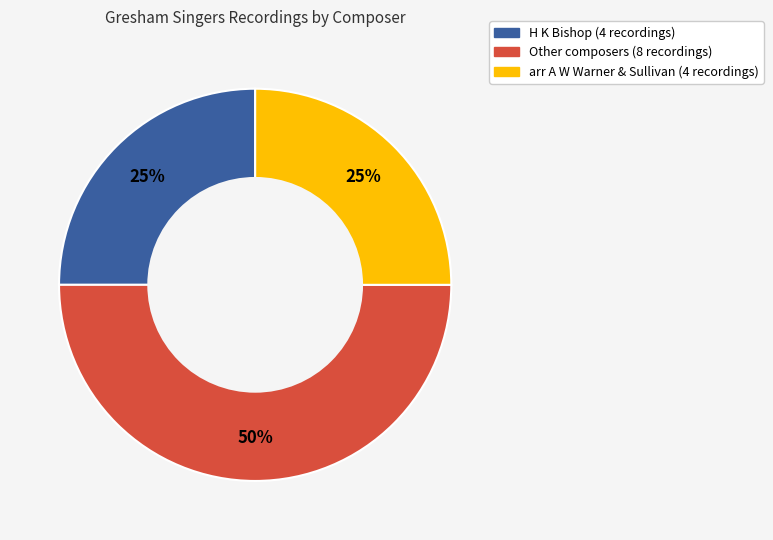

To the nearest percent, what is the difference between the largest and smallest slice percentages?

25%